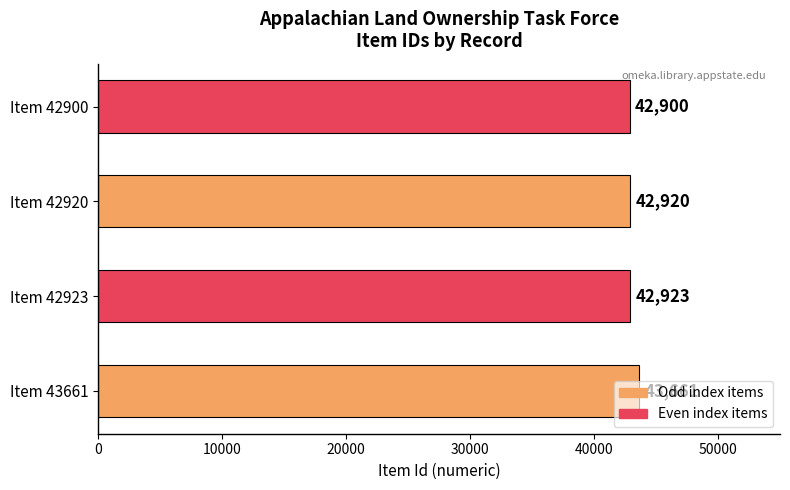

At which label is the value closest to 43280?

Item 42923